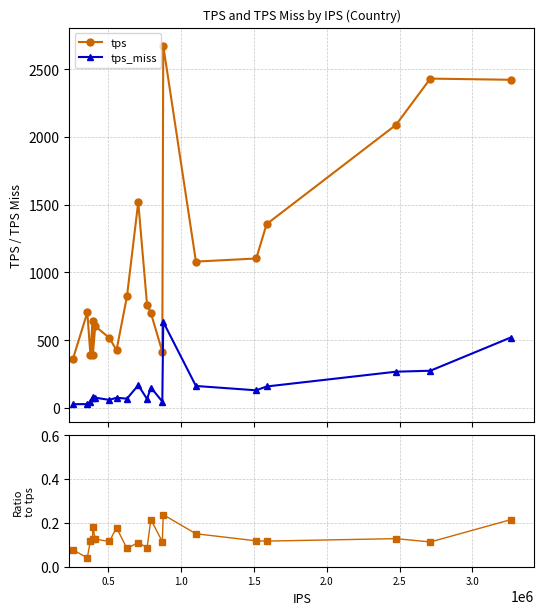

What is the value of the tps_miss point at the 6th from the left?

76.1